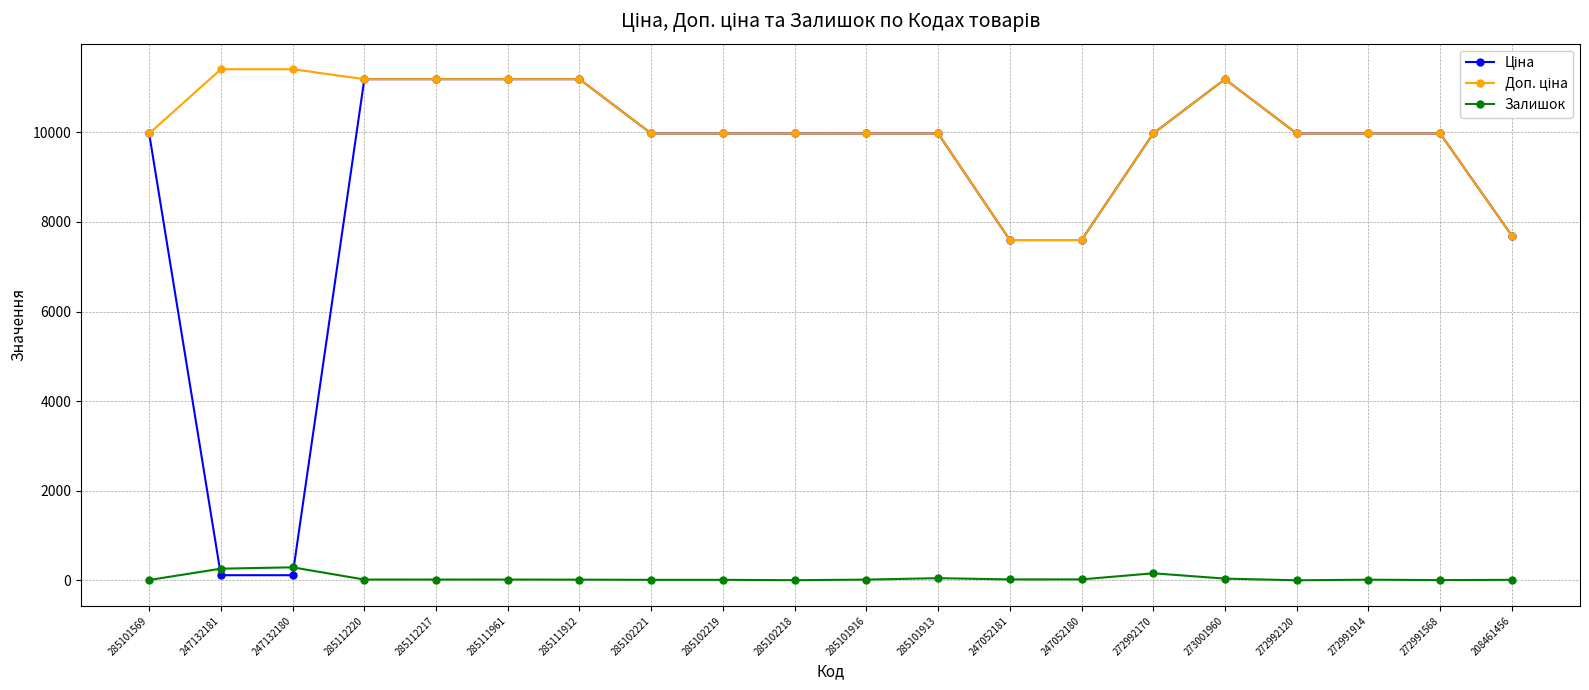

What is the highest value of the Залишок series?

290.0